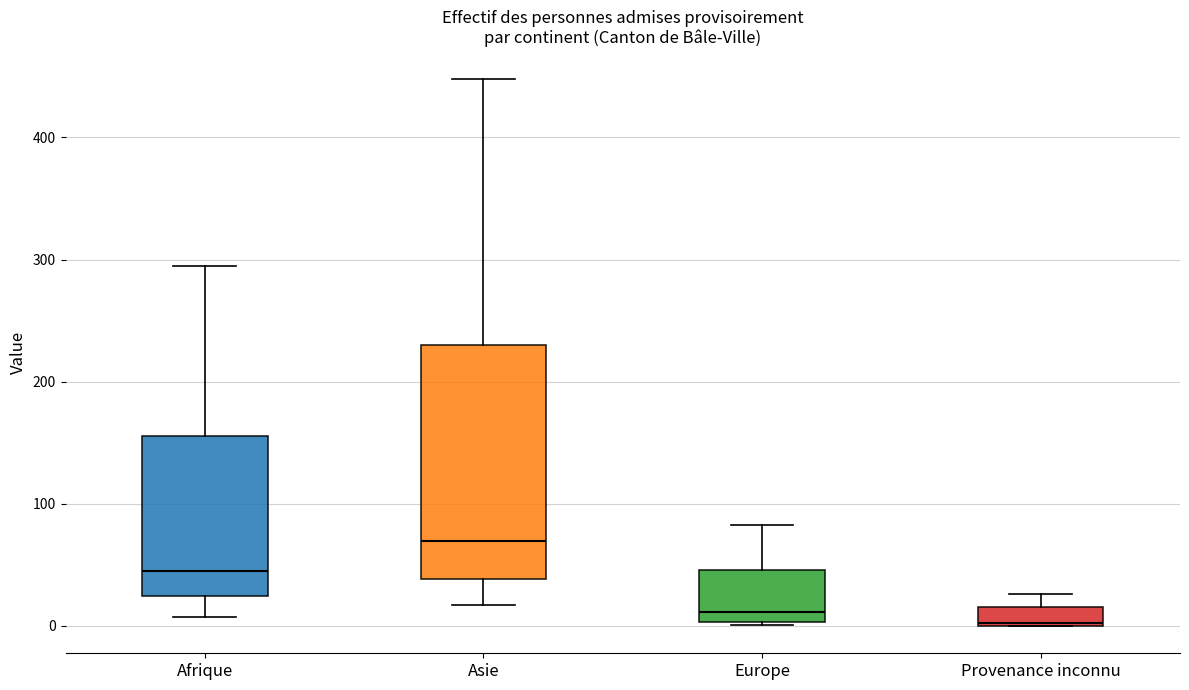

Reading left to right, read every box against the y-axis: the position of its median line, the range the box covers, and the ends of its whiskers. The values are not printed on the chart, so give them approximately, as read against the axis.

Afrique: median 50, box 20 to 160, whiskers 10 to 300
Asie: median 70, box 40 to 230, whiskers 20 to 450
Europe: median 10, box 0 to 50, whiskers 0 to 80
Provenance inconnu: median 0, box 0 to 20, whiskers 0 to 30